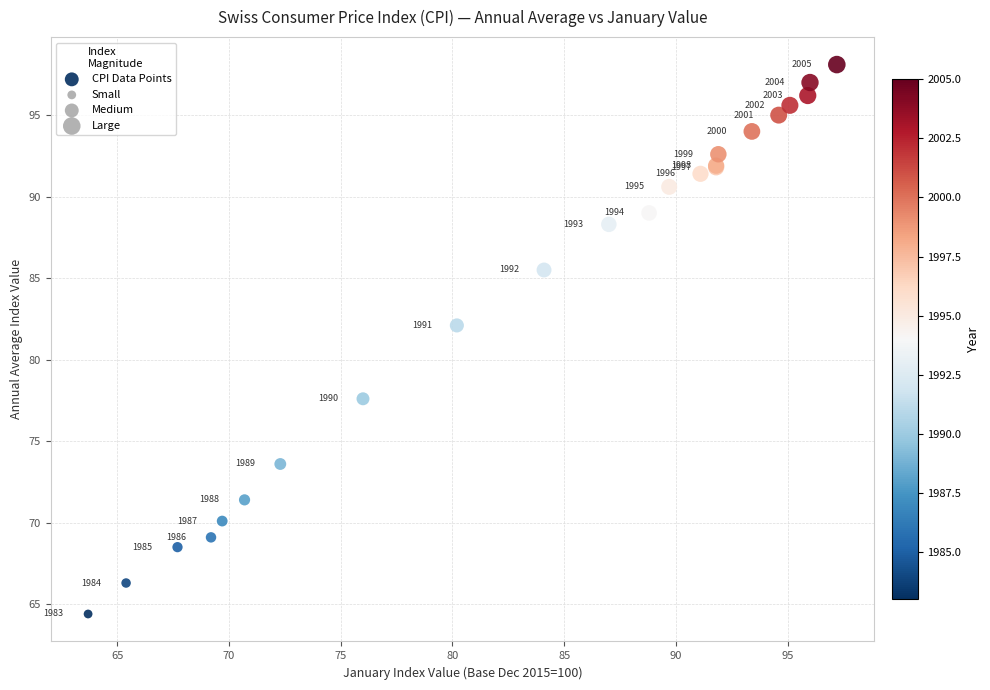

What Y value in the scatter plot is closest to 81?

82.1